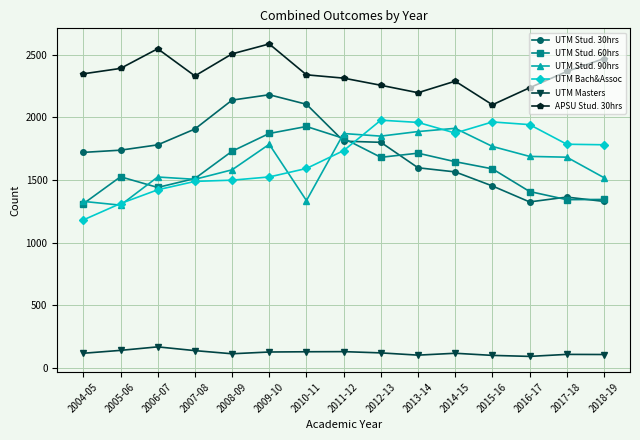

At which category does APSU Stud. 30hrs reach its first local valley?

2007-08